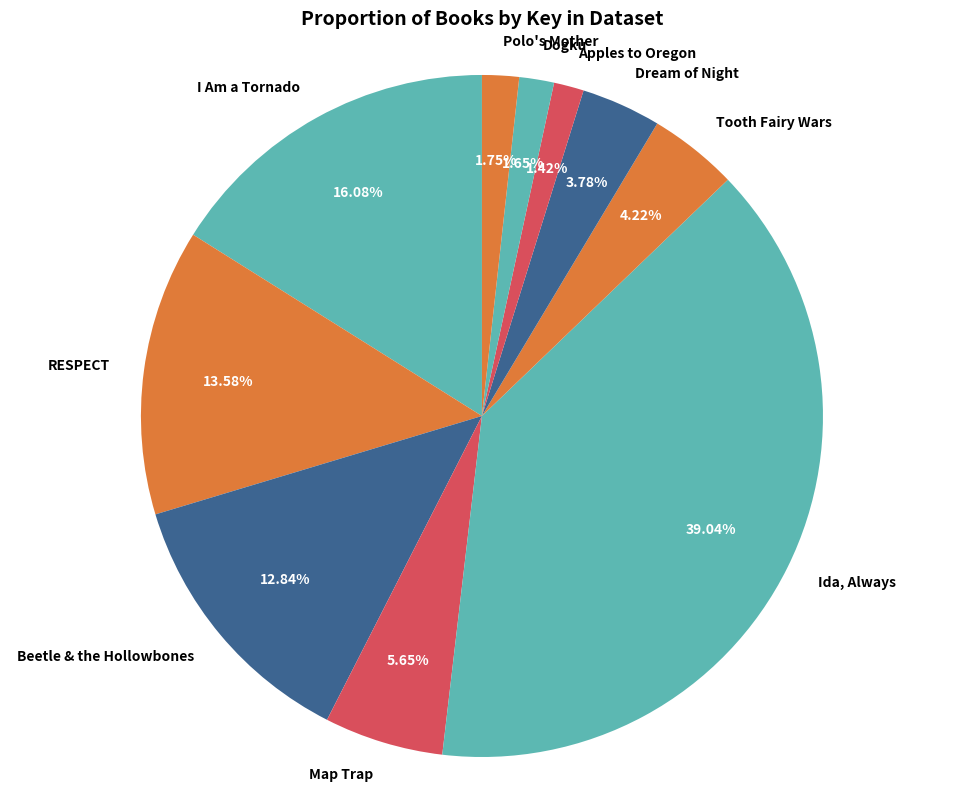

Is the sum of Apples to Oregon and Tooth Fairy Wars greater than half?

No